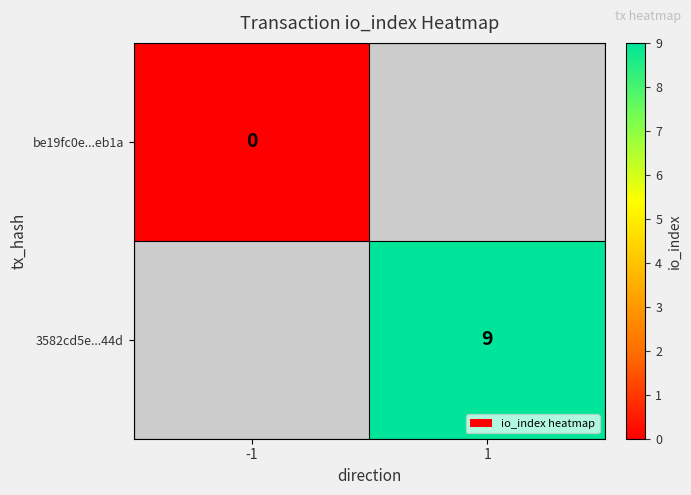

The value of 3582cd5e...44d at 1 is 4. True or false?

False